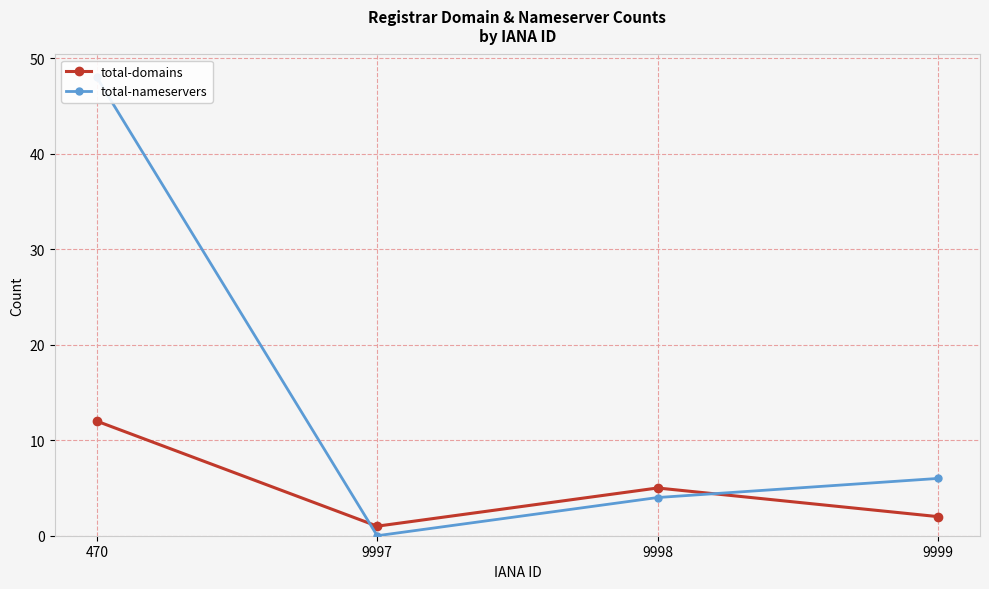

What is the average value of the total-domains series?

5